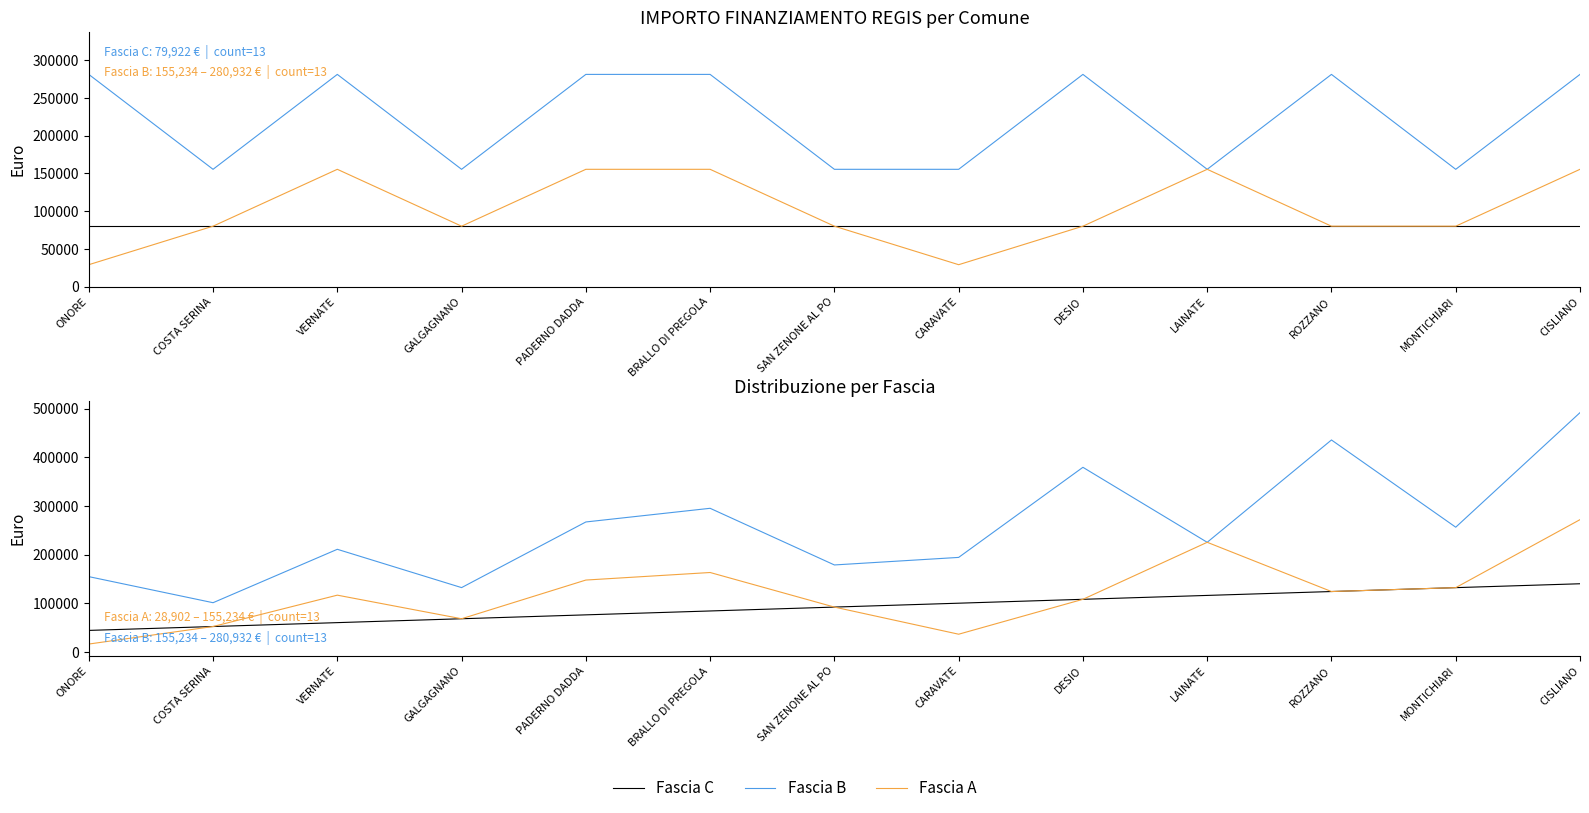

At how many categories does at least one series exceed 330211?

3